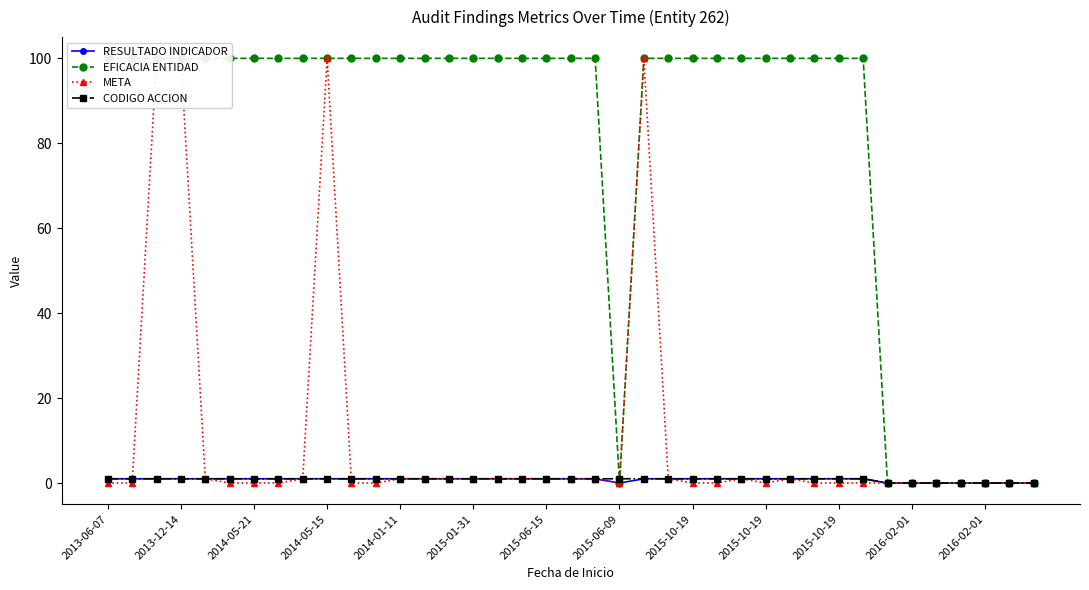

How many lines are shown in the chart?

4